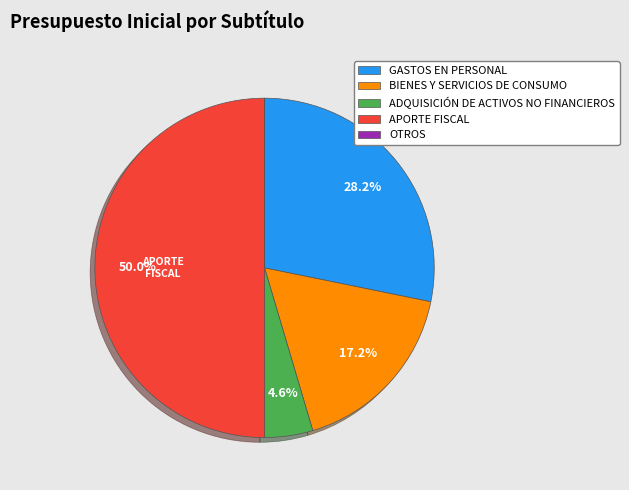

Does ADQUISICIÓN DE ACTIVOS NO FINANCIEROS account for over 50% of the chart?

No